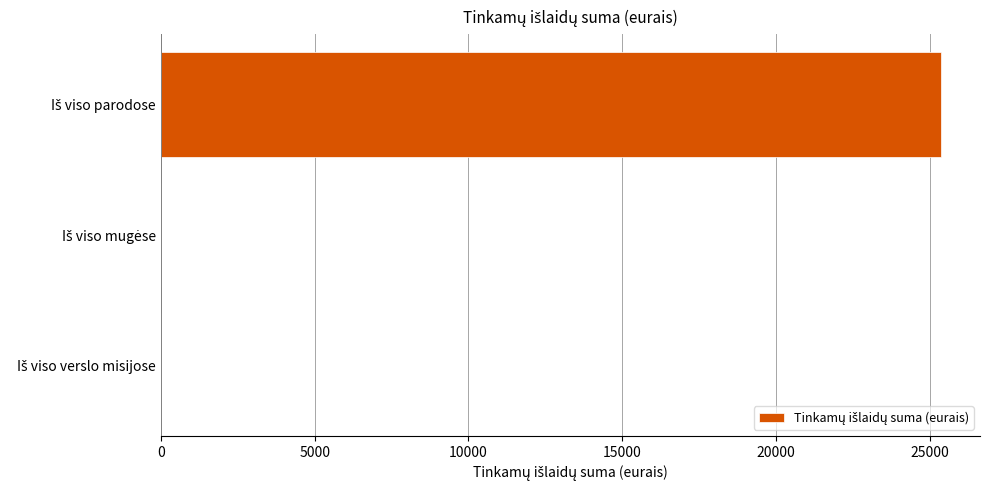

Count the number of data series in this chart.

1